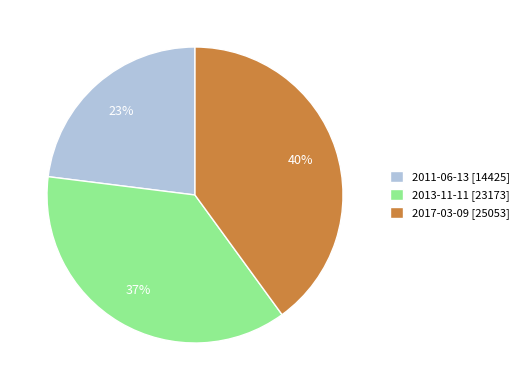

To the nearest percent, what portion does 2017-03-09 represent?

40%